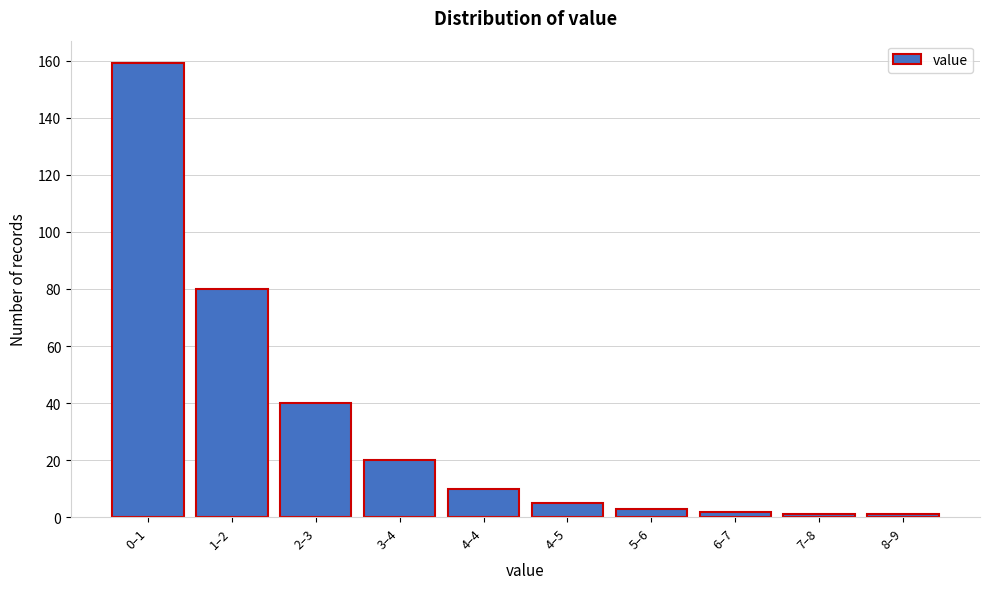

Reading left to right, transcribe all the data shown in this chart.

159	80	40	20	10	5	3	2	1	1